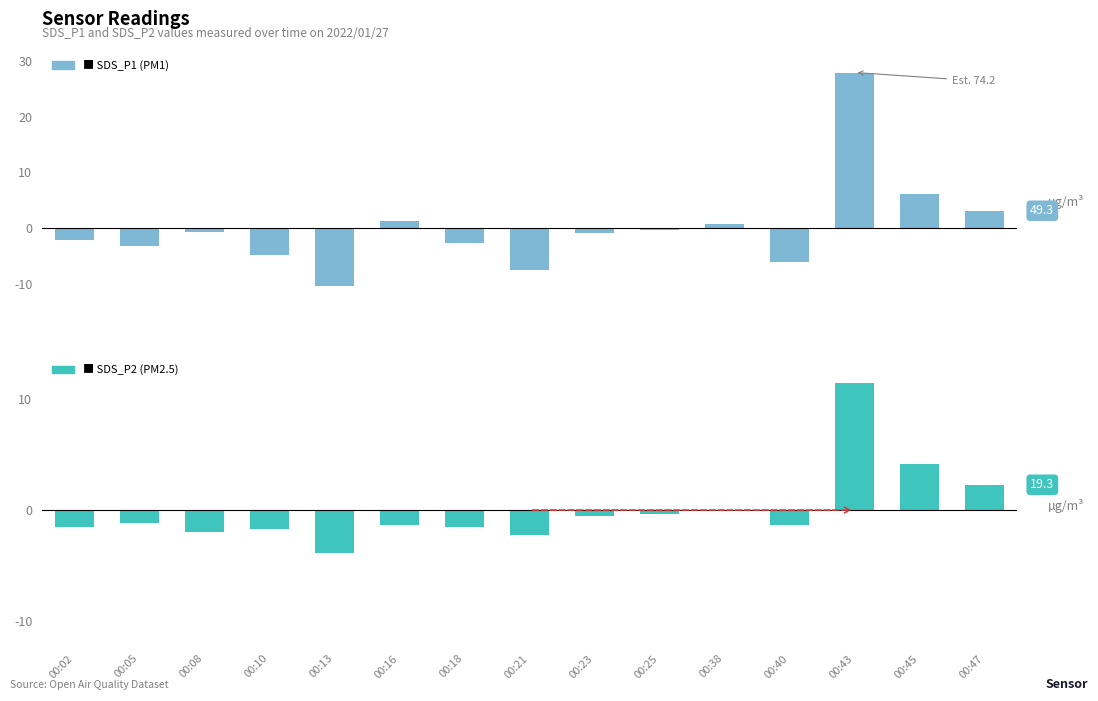

Is it true that SDS_P1 (centered) equals -2.1 at 00:02?

True